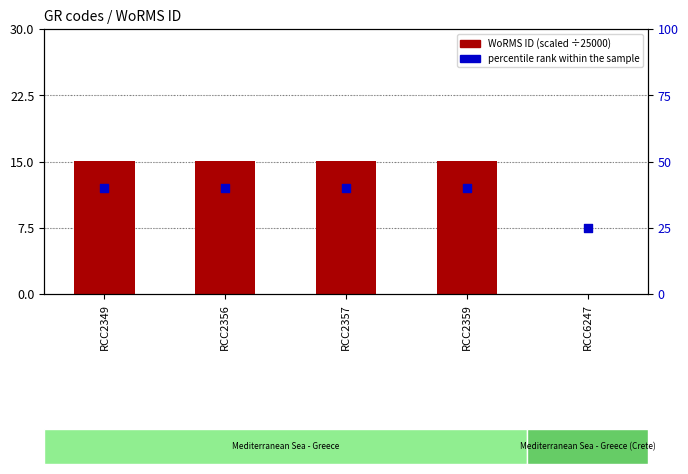

Which series has the largest total across all categories?

percentile rank within the sample